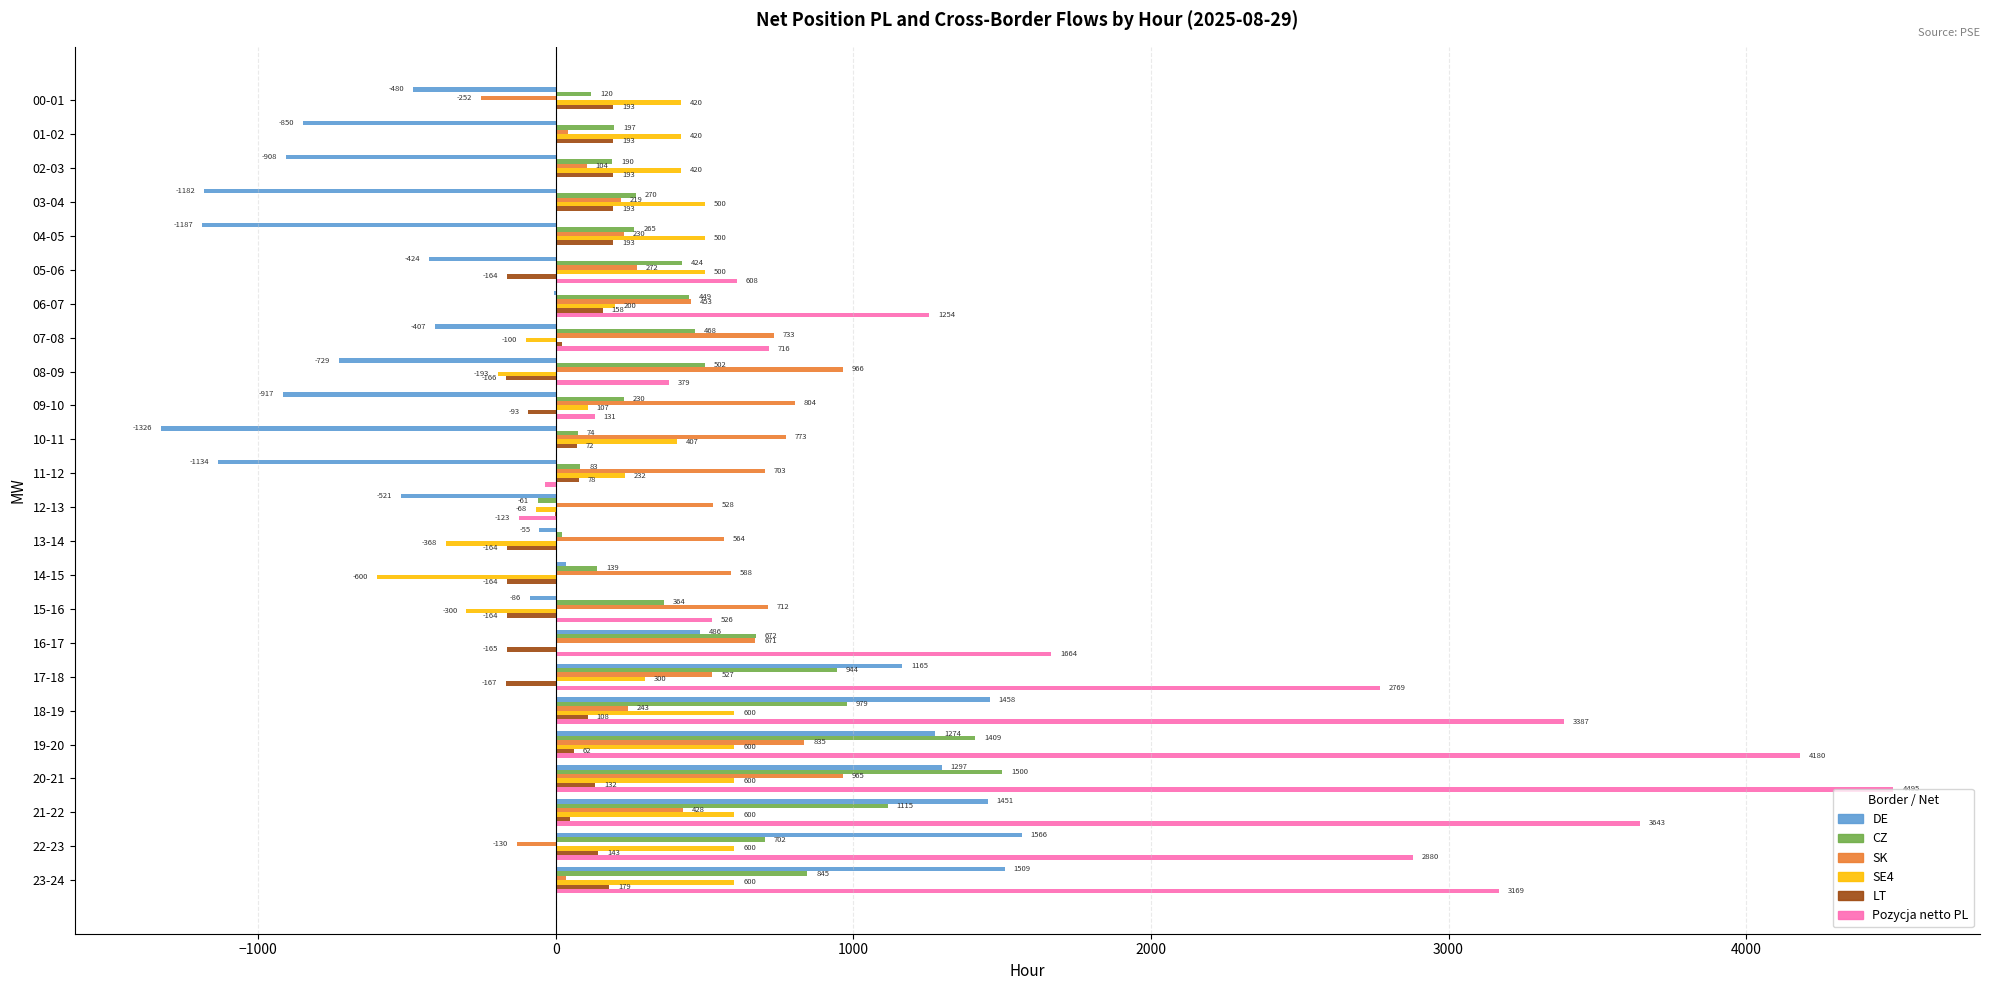

What value does the Pozycja netto PL series have at 06-07?

1254.2